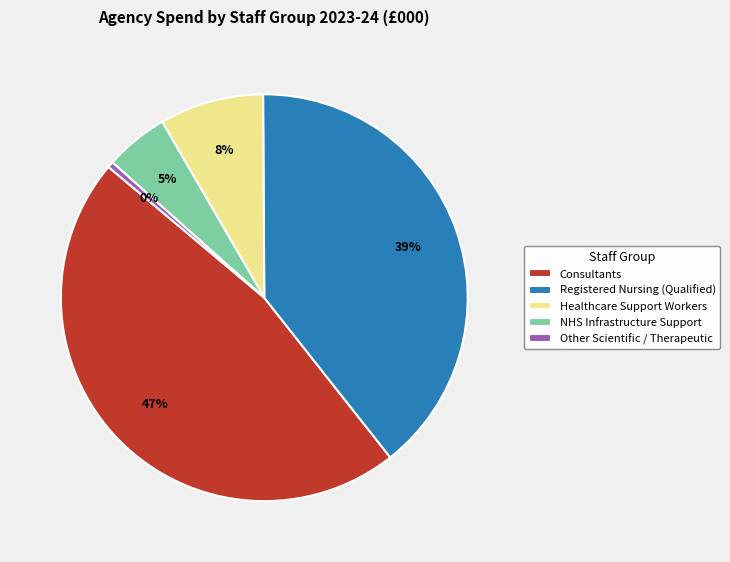

Which category has the biggest portion of the pie?

Consultants